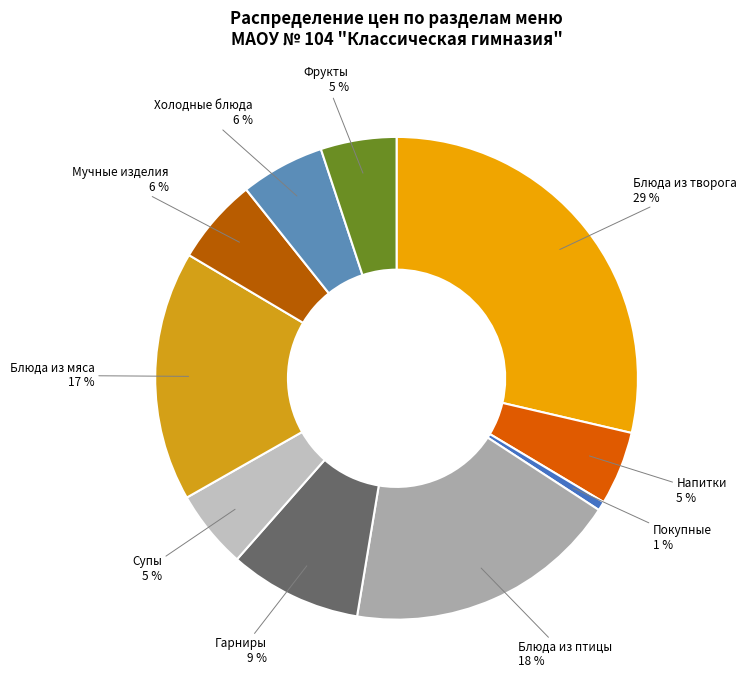

To the nearest percent, what percentage of the pie is Гарниры?

9%